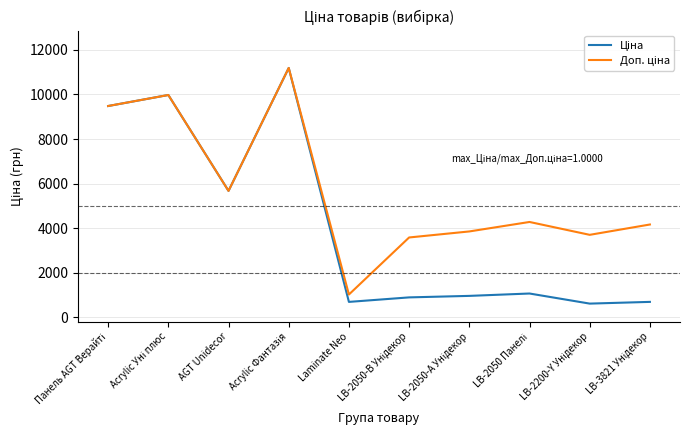

What is the greatest value displayed?

11188.2